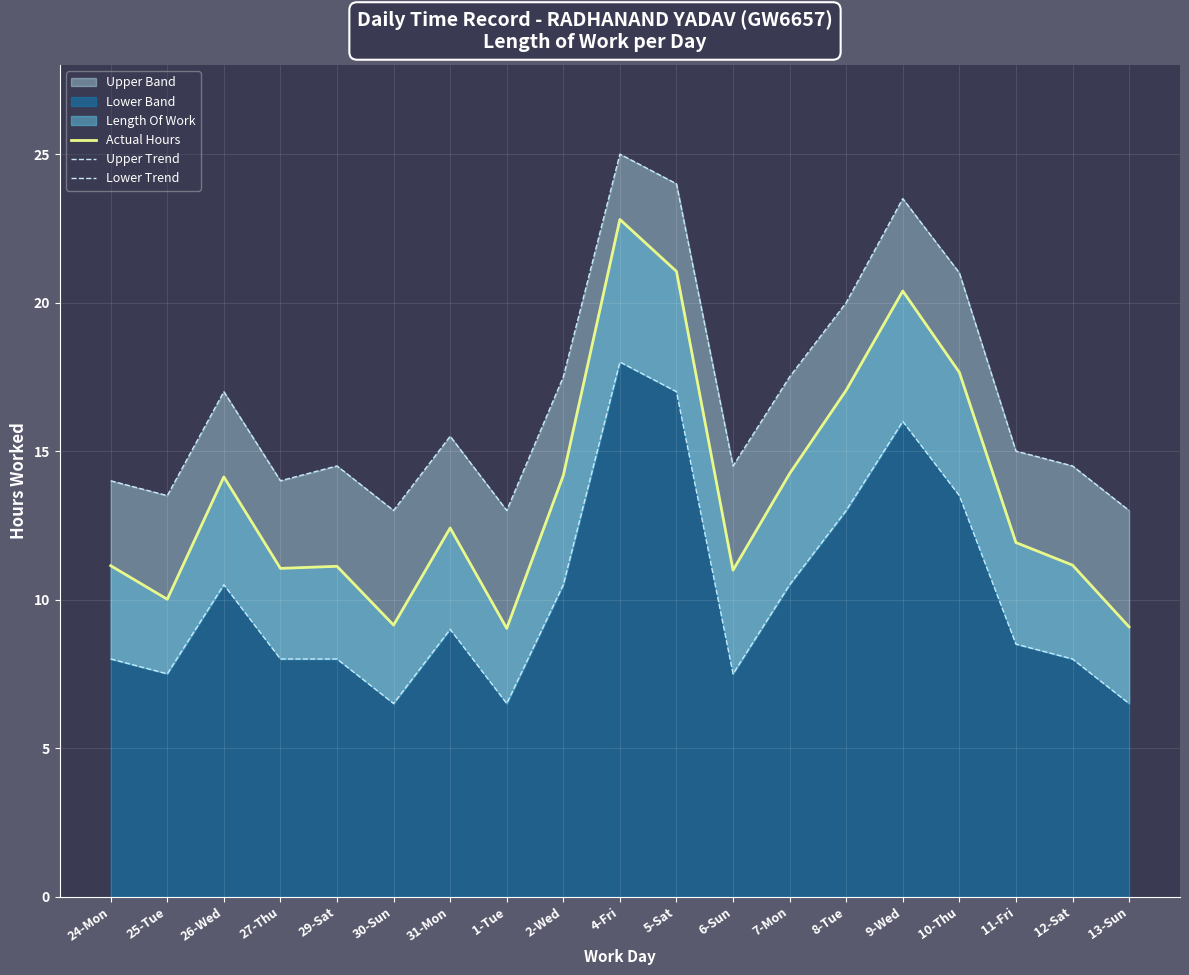

How many values in the Upper Trend series exceed 15?

9